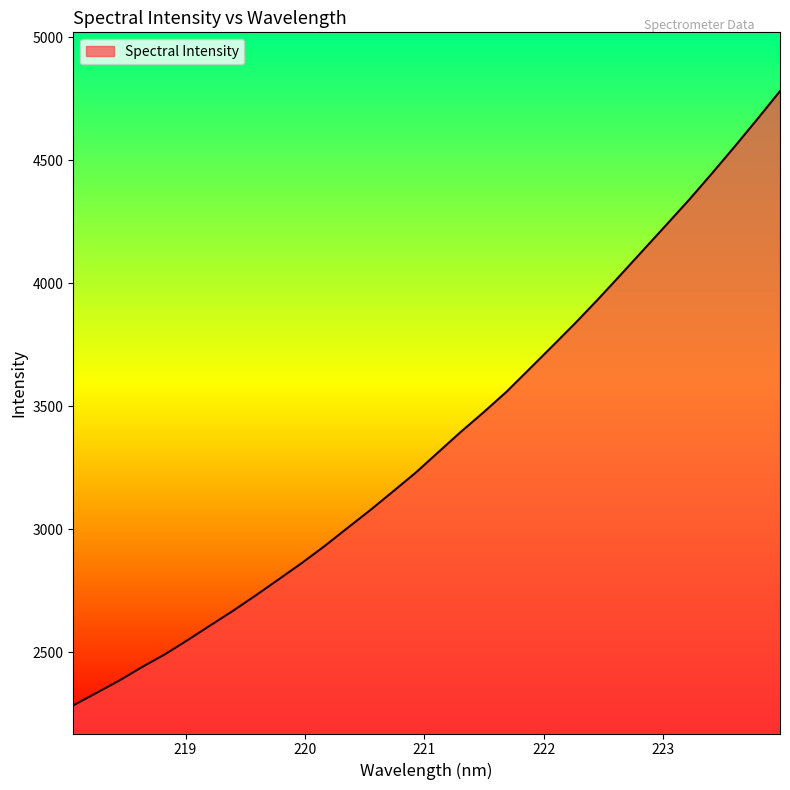

What is the difference between the second highest and second lowest values?

2333.3